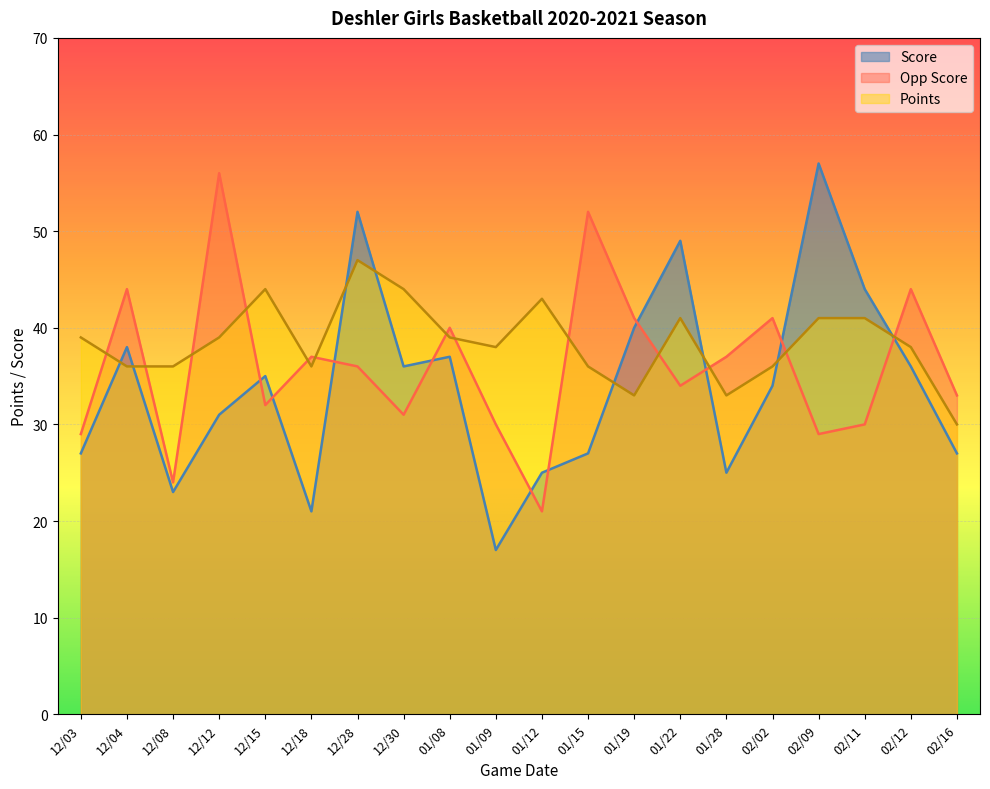

How many interior local peaks does the Opp Score series have?

7